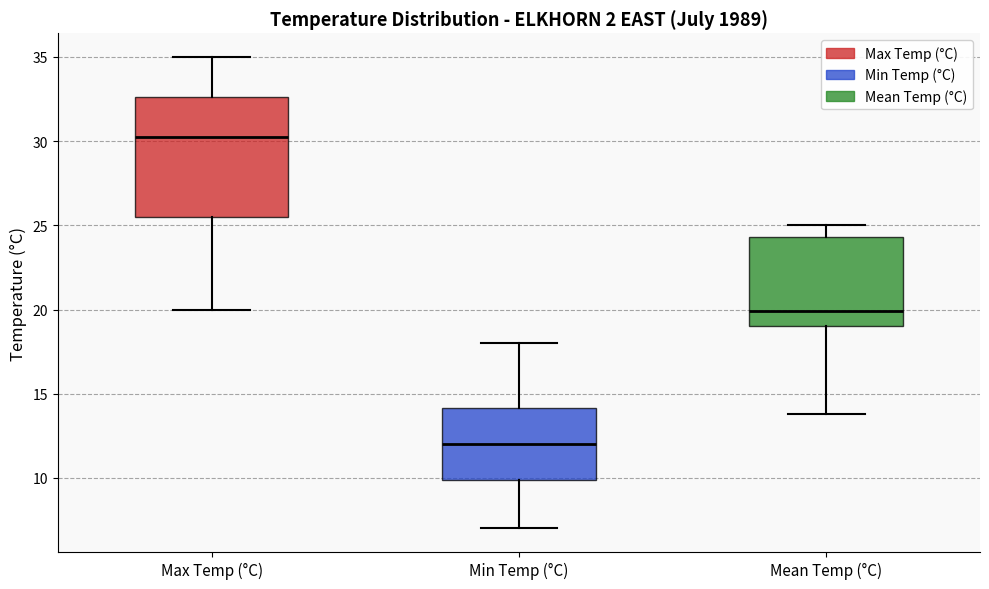

Which box's median line is the lowest?

Min Temp (°C)